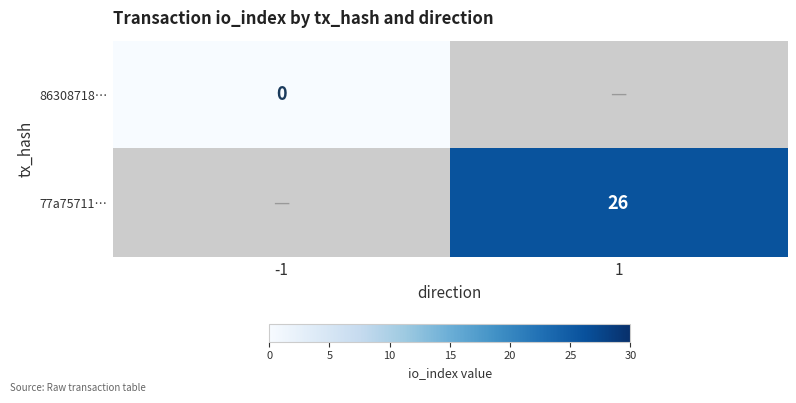

The value of 77a75711… at 1 is 8. True or false?

False